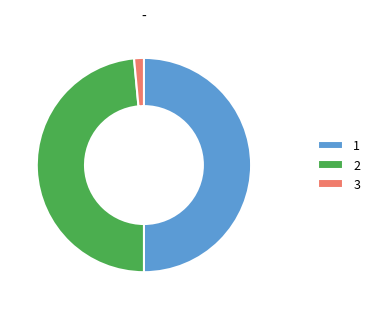

Count the number of slices in the pie.

3